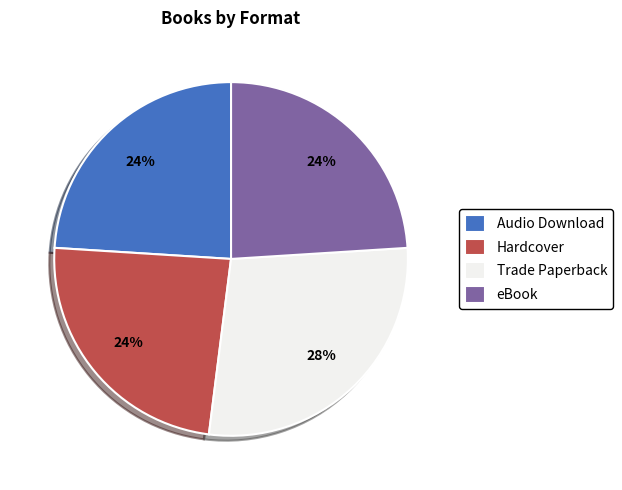

Count the number of slices in the pie.

4